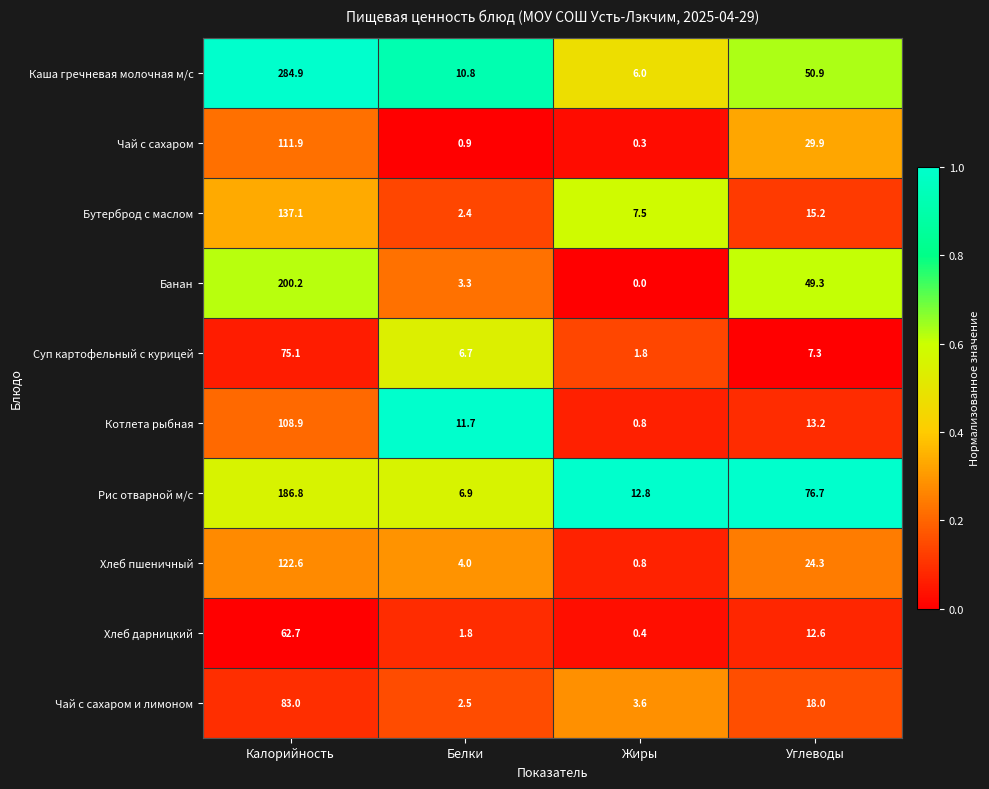

What is the highest value of the Котлета рыбная series?

108.9